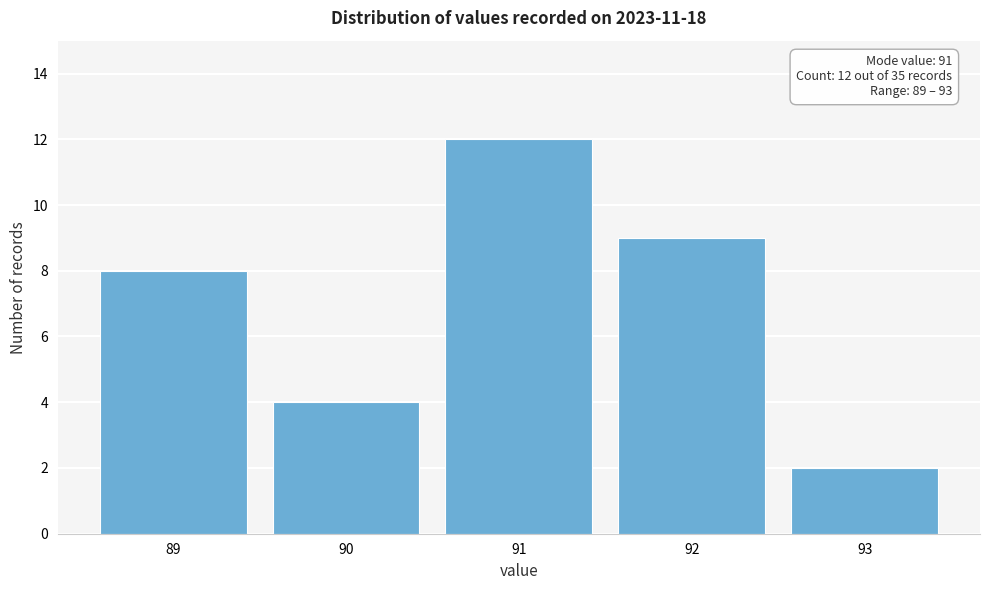

Reading left to right, transcribe all the data shown in this chart.

89=8	90=4	91=12	92=9	93=2